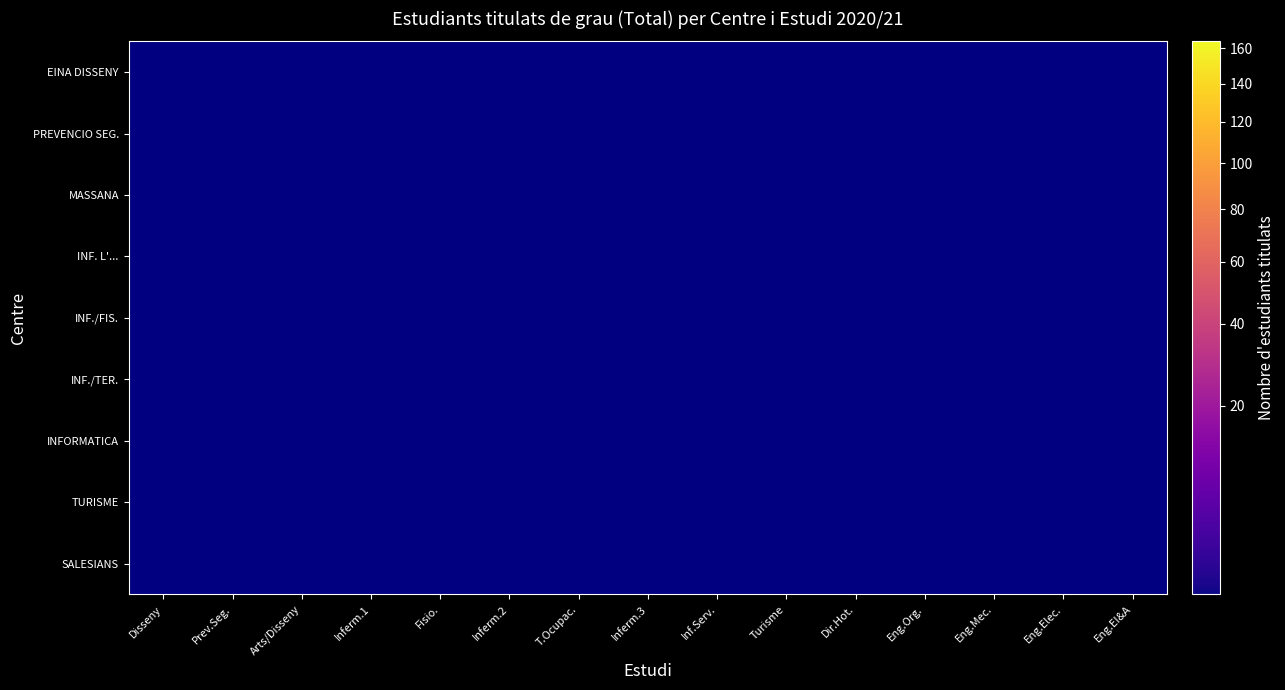

Which category has the lowest value in the SALESIANS series?

Disseny